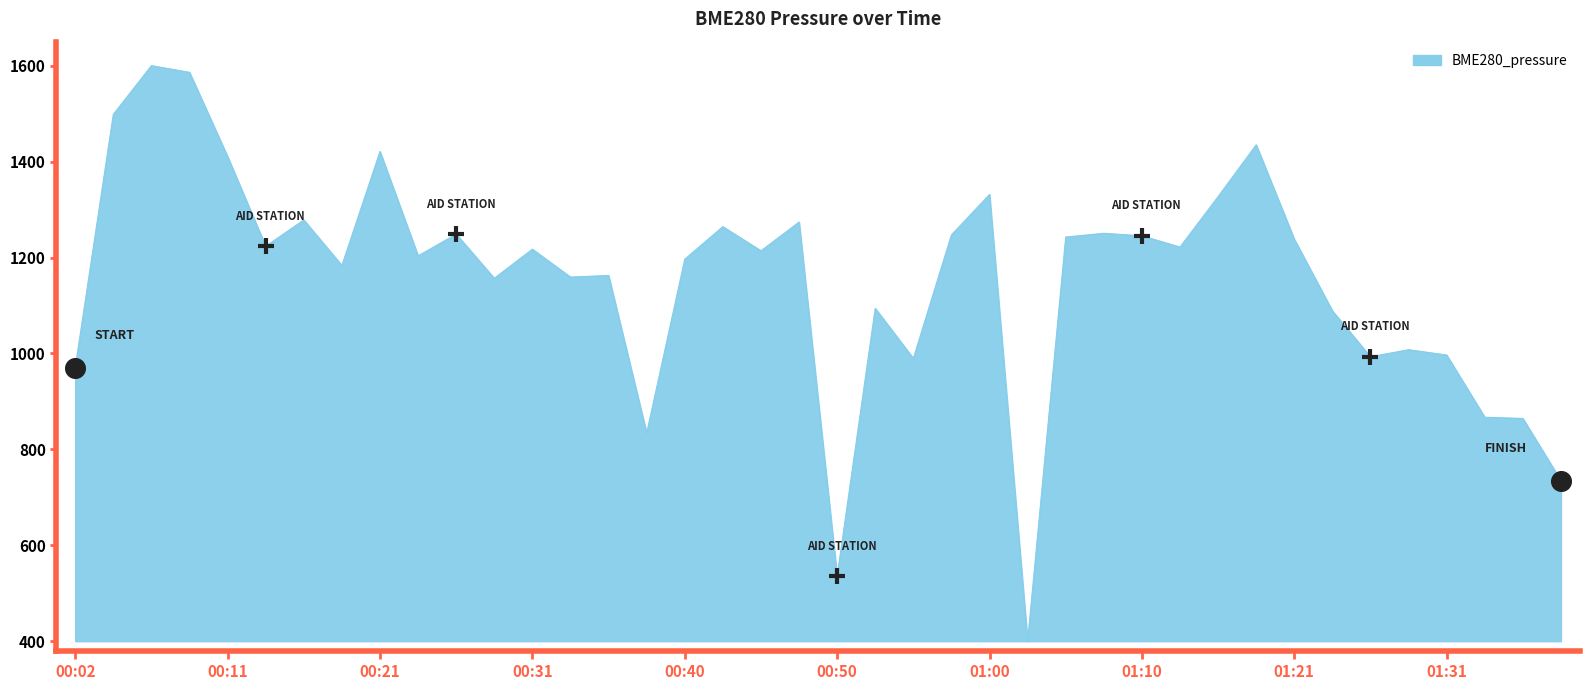

What is the difference between the maximum and minimum values?

1200.0